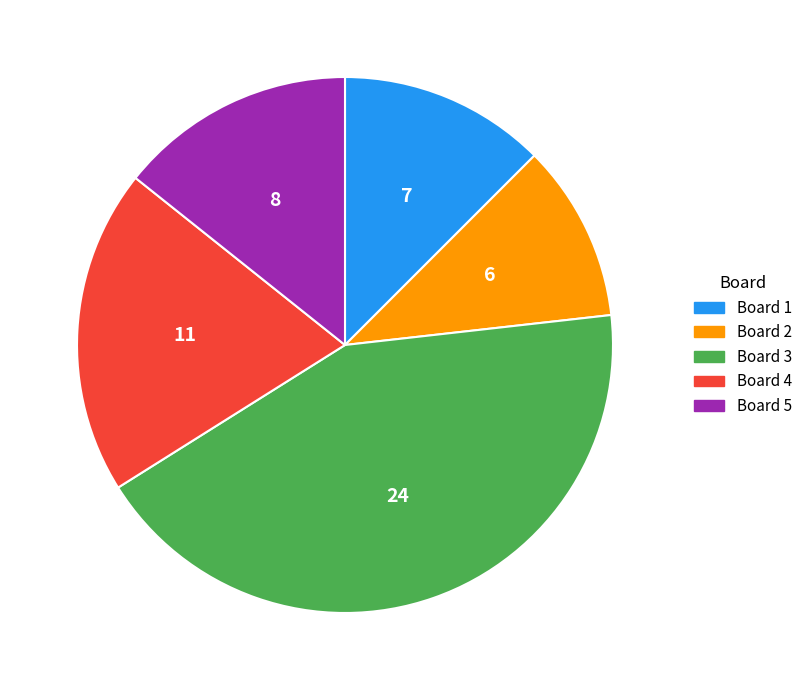

Rank the categories by value from highest to lowest.

Board 3, Board 4, Board 5, Board 1, Board 2